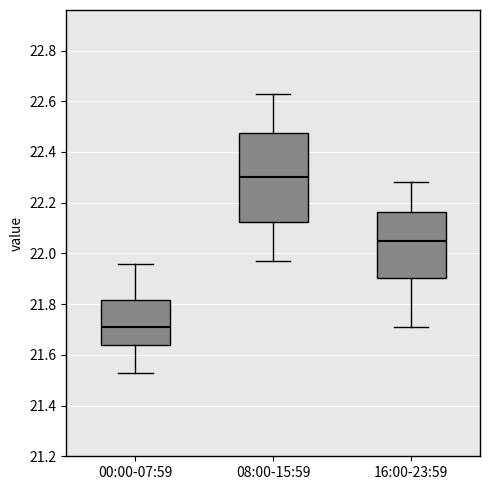

Reading left to right, read every box against the y-axis: the position of its median line, the range the box covers, and the ends of its whiskers. The values are not printed on the chart, so give them approximately, as read against the axis.

00:00-07:59: median 21.72, box 21.64 to 21.82, whiskers 21.54 to 21.96
08:00-15:59: median 22.30, box 22.12 to 22.48, whiskers 21.98 to 22.64
16:00-23:59: median 22.06, box 21.90 to 22.16, whiskers 21.72 to 22.28